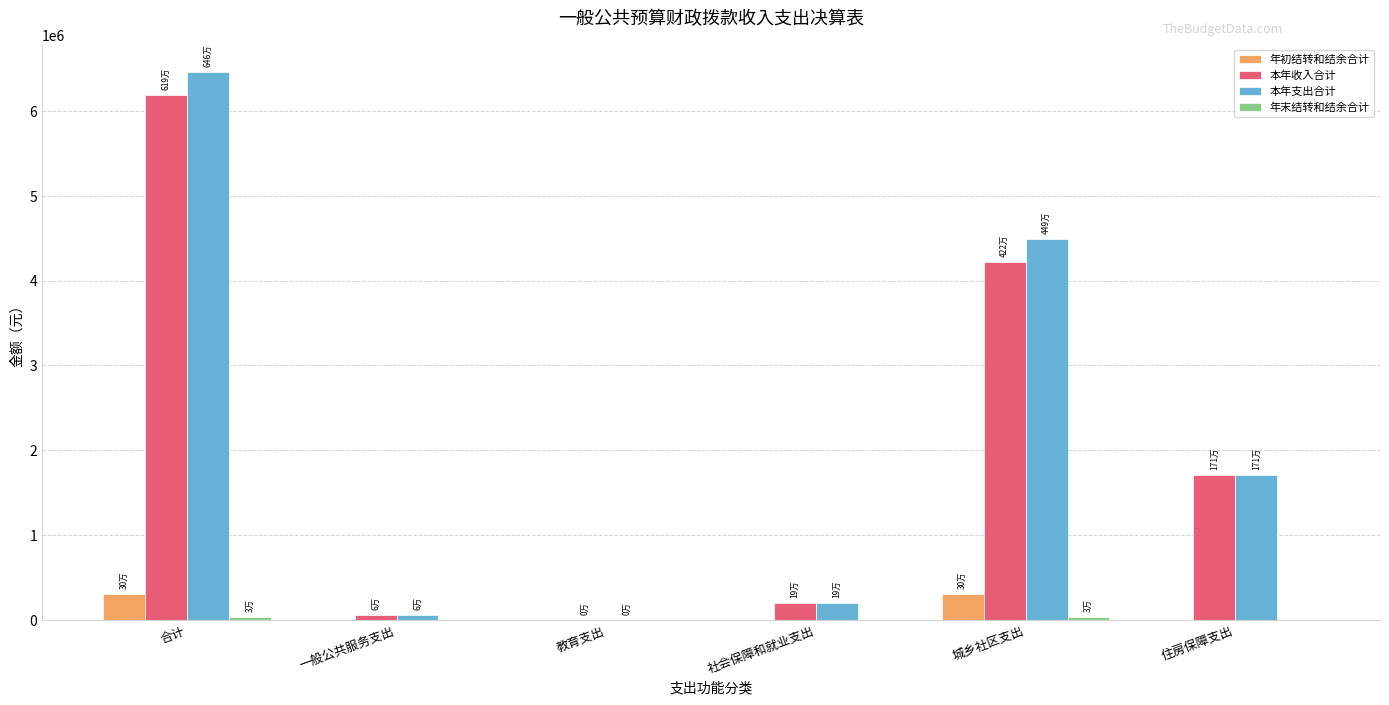

True or false: 本年收入合计 has a value of 1710016.2 at 住房保障支出.

True